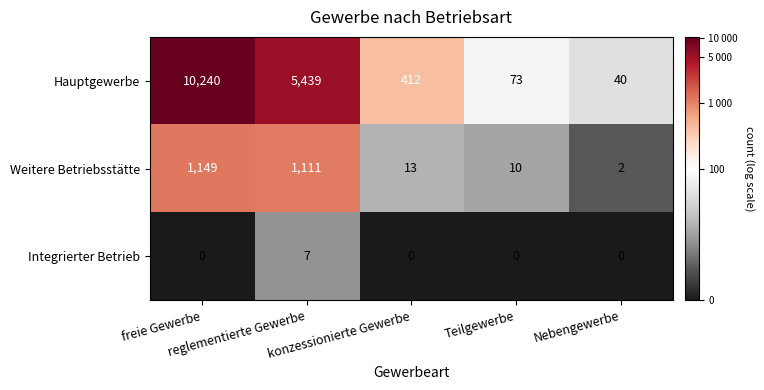

What is the maximum value shown in the chart?

10240